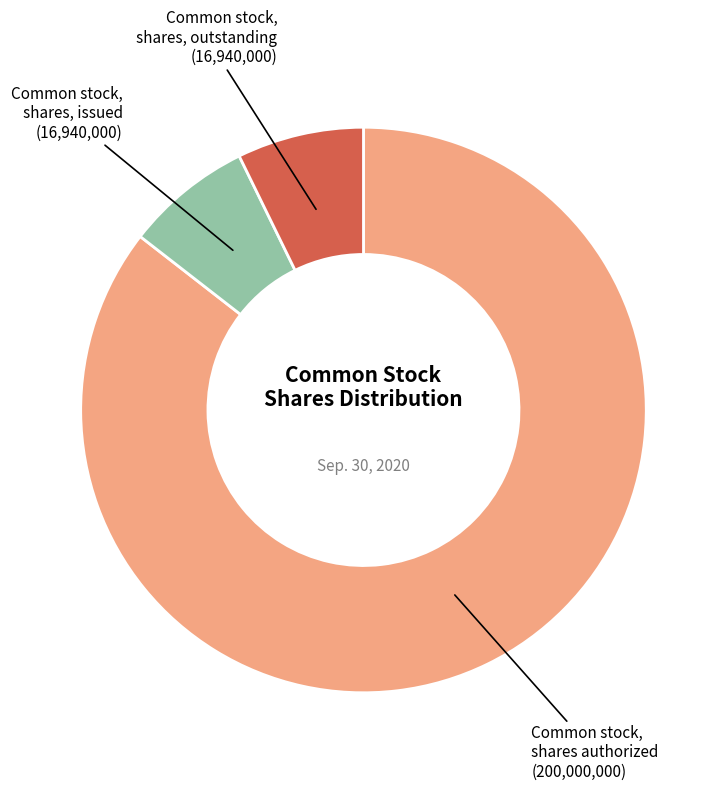

What is the largest slice in the pie chart?

Common stock, shares authorized